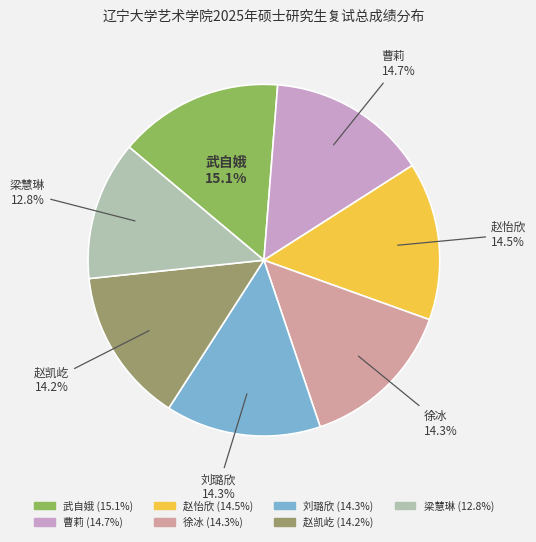

Which category has the smallest portion of the pie?

梁慧琳